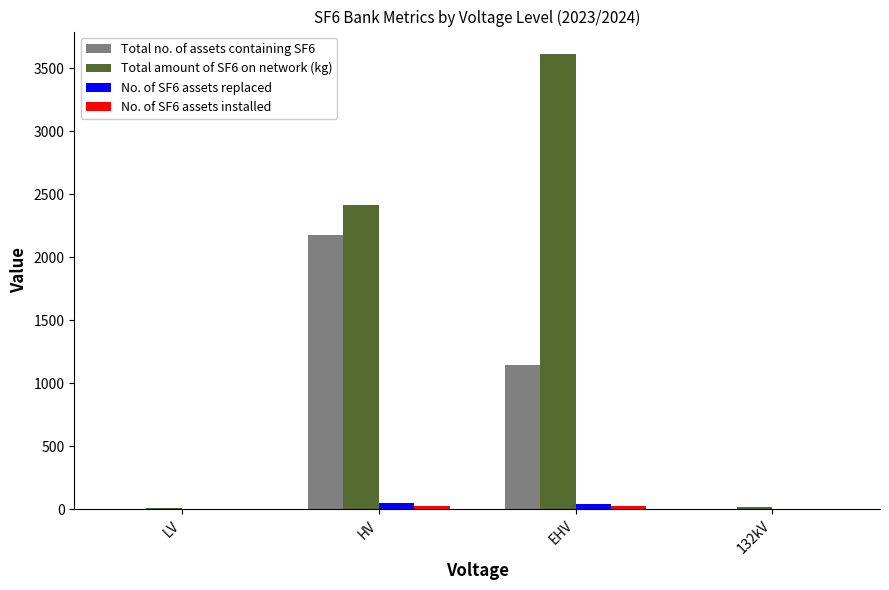

At which label does No. of SF6 assets replaced first exceed 42?

HV